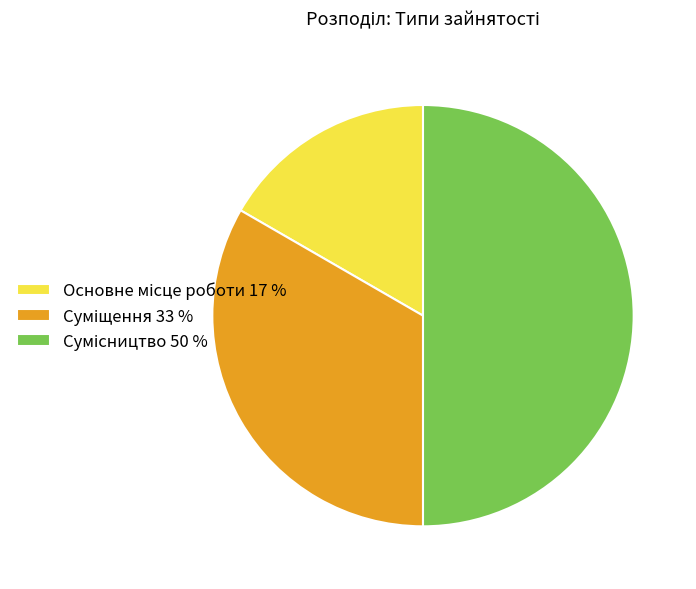

Is it true that Суміщення is 33% of the pie?

True